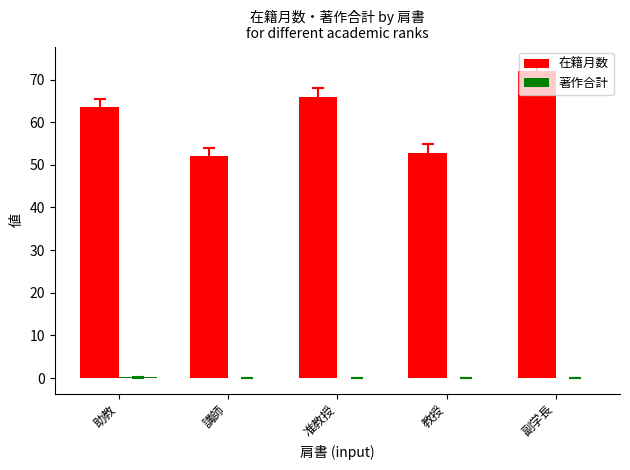

Between 助教 and 教授, which series saw the biggest shift?

在籍月数